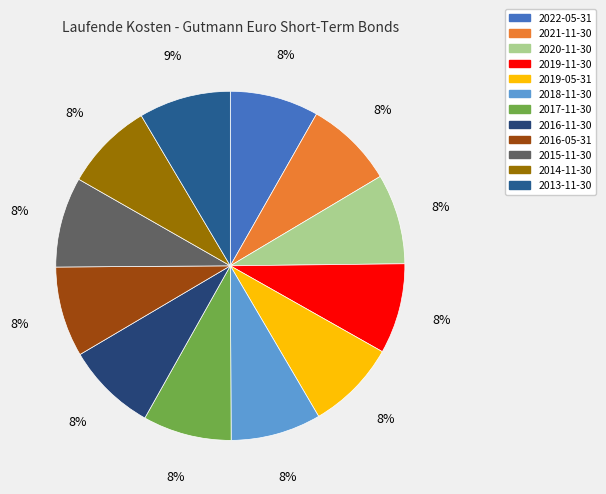

How much of the chart is everything except 2022-05-31?

91.8%